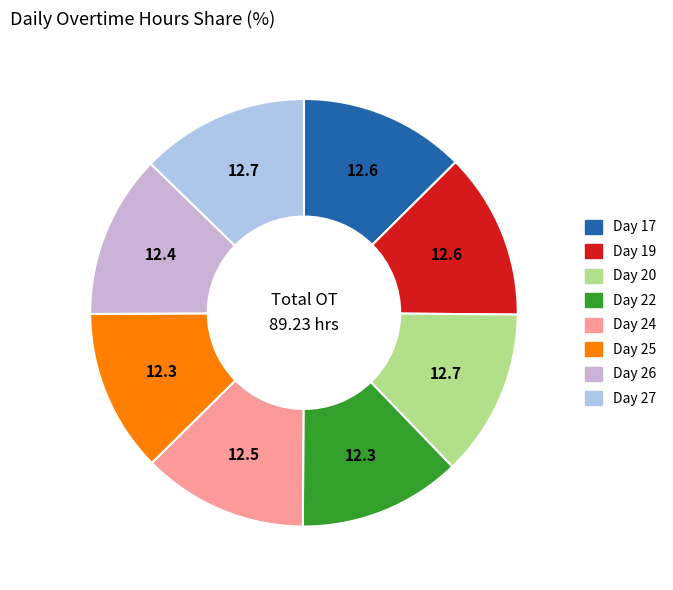

Between Day 25 and Day 19, which is larger?

Day 19